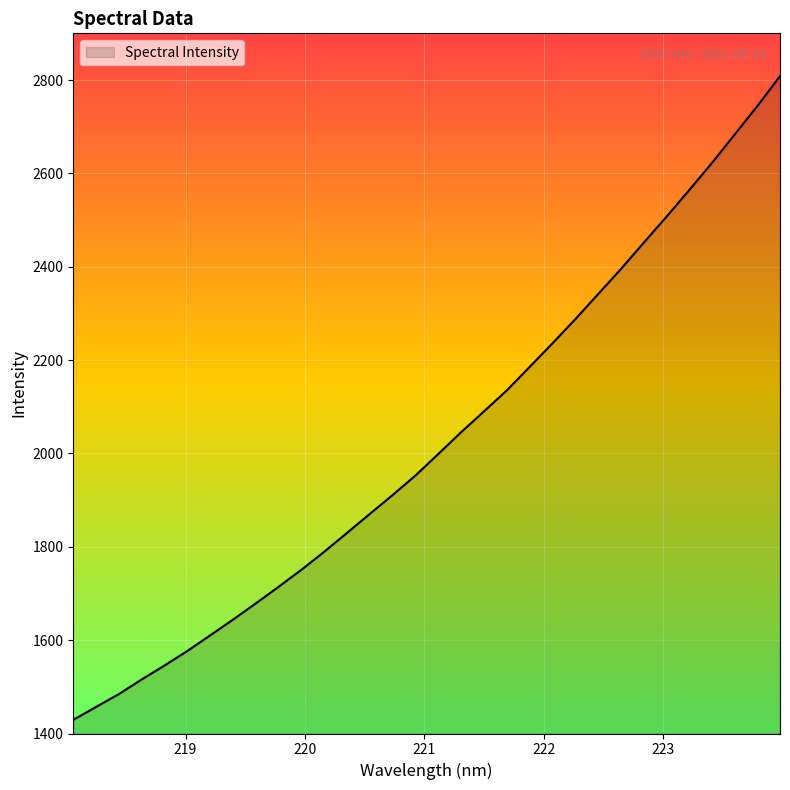

What is the maximum value shown in the chart?

2808.4